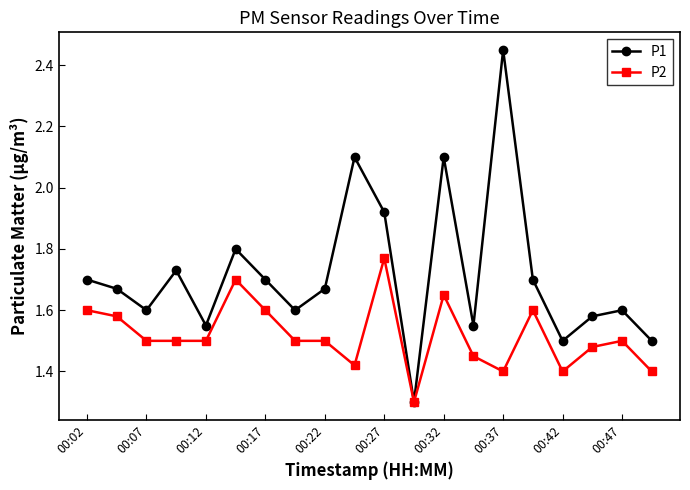

True or false: P1 has more than 2 interior local peaks.

True